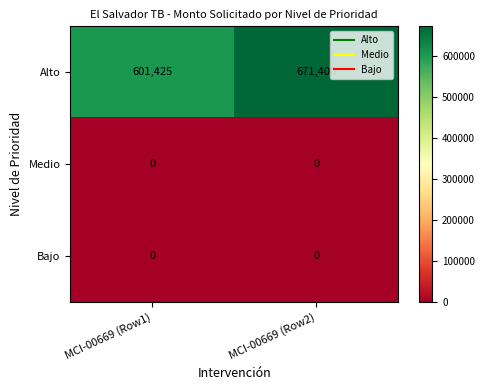

How many categories are shown in the chart?

2